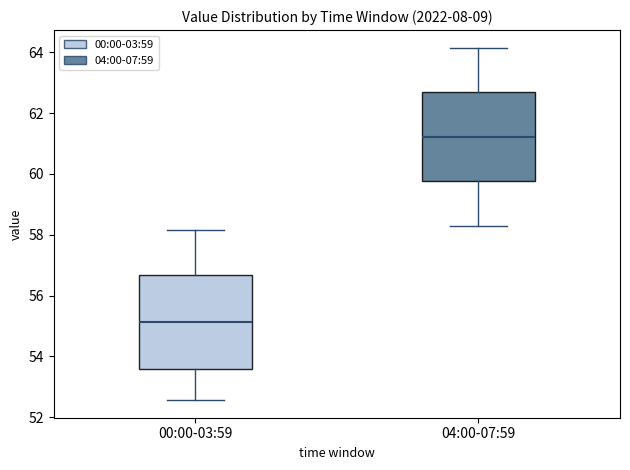

Which box has the highest median line?

04:00-07:59